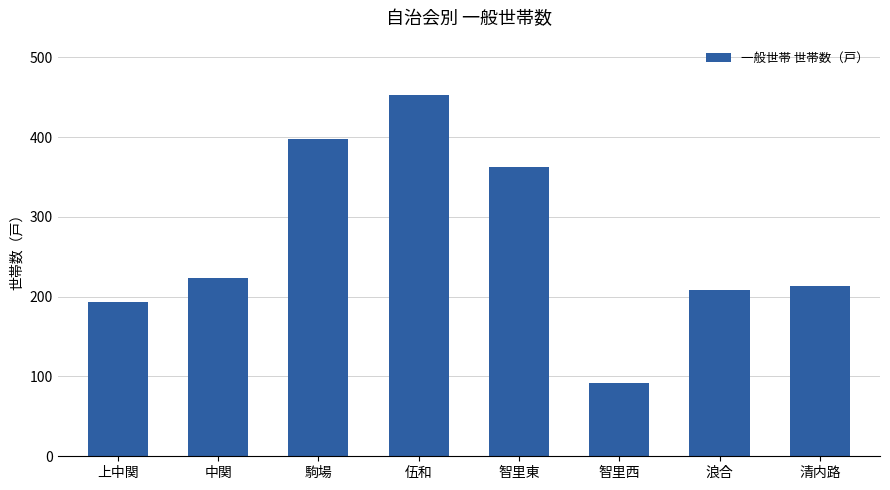

List the labels in order of value, smallest first.

智里西, 上中関, 浪合, 清内路, 中関, 智里東, 駒場, 伍和